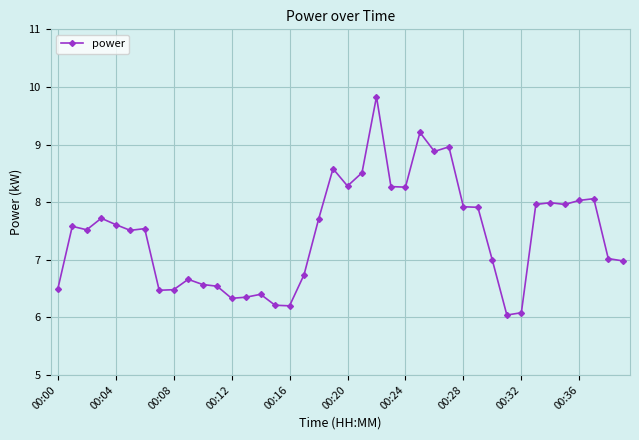

What is the value of the 5th point from the left?

7.6